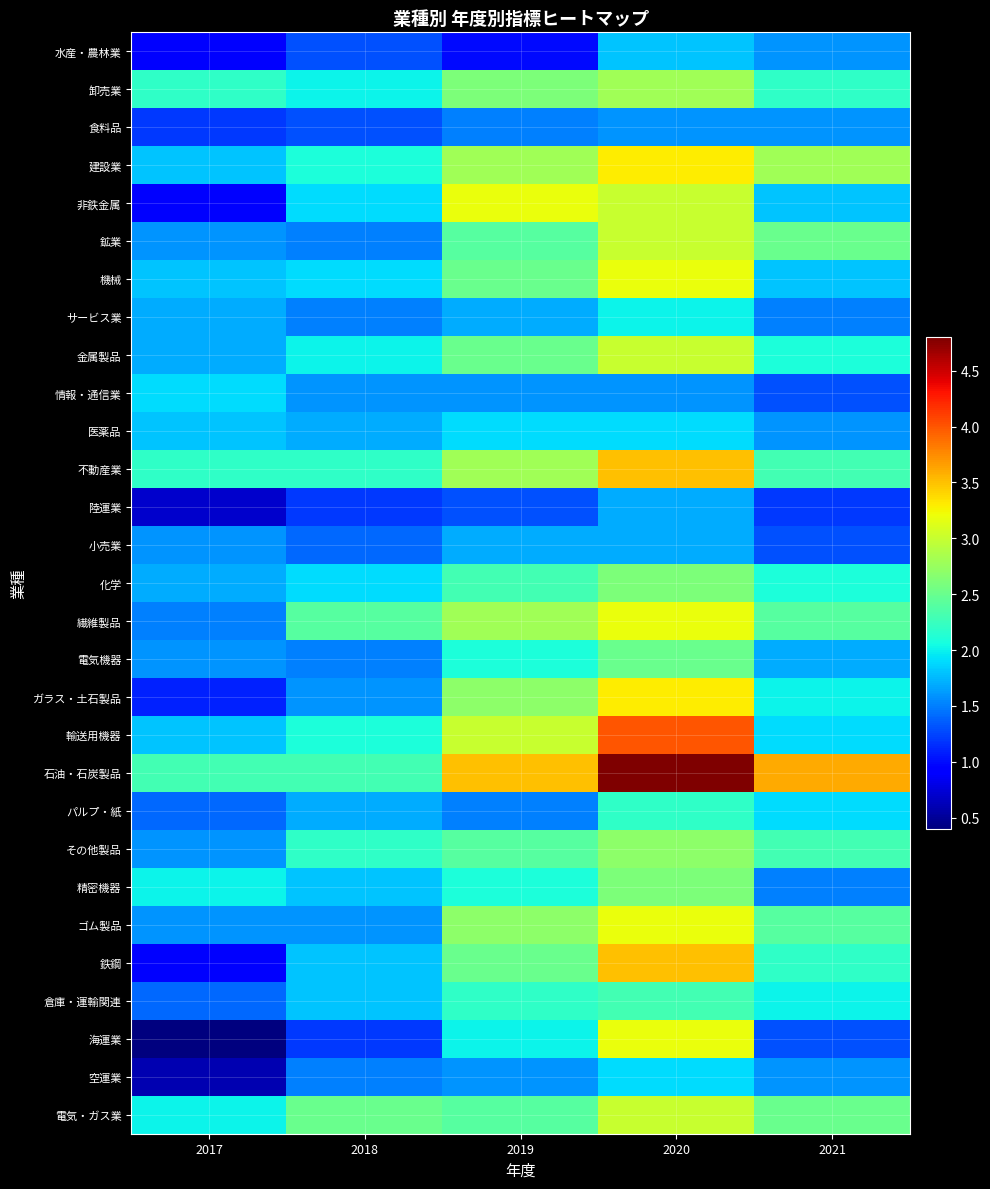

At 2021, list the series in order from largest to smallest.

石油・石炭製品, 建設業, 鉱業, 電気・ガス業, 繊維製品, ゴム製品, 不動産業, その他製品, 卸売業, 鉄鋼, 金属製品, 化学, ガラス・土石製品, 倉庫・運輸関連, 輸送用機器, パルプ・紙, 非鉄金属, 機械, 電気機器, 水産・農林業, 食料品, 医薬品, 空運業, サービス業, 精密機器, 情報・通信業, 小売業, 海運業, 陸運業